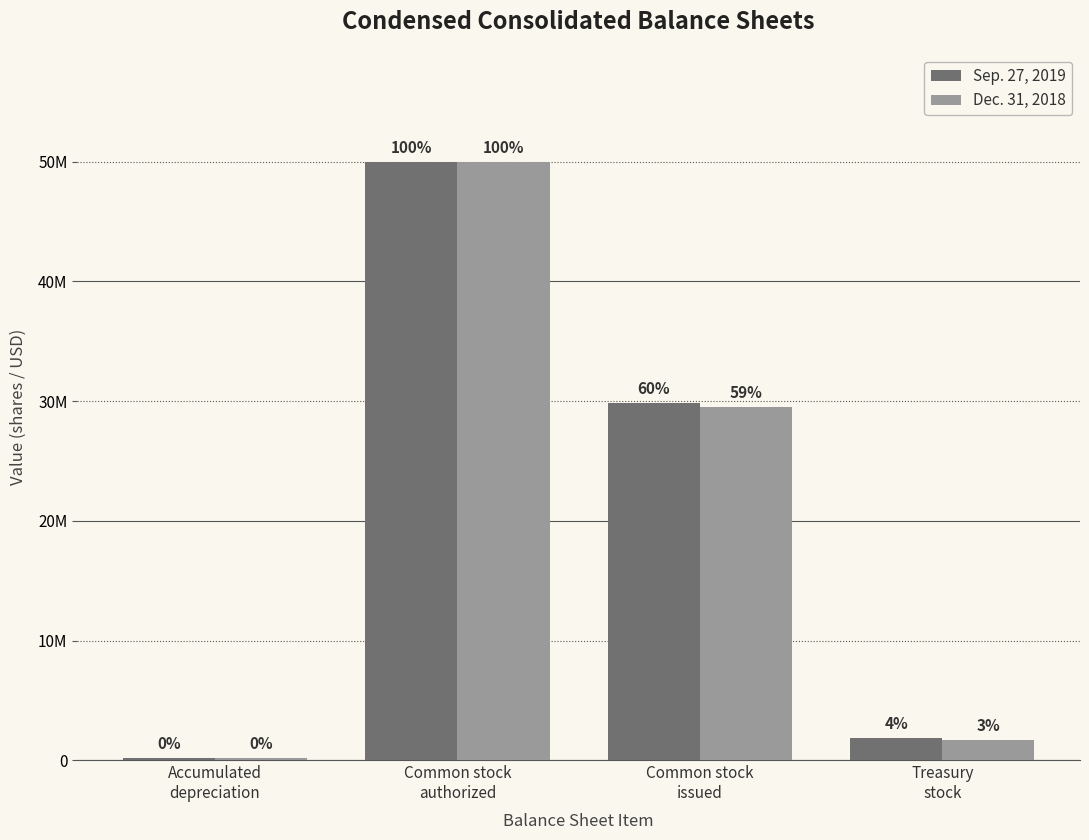

What are all the series names shown in the legend?

Sep. 27, 2019, Dec. 31, 2018